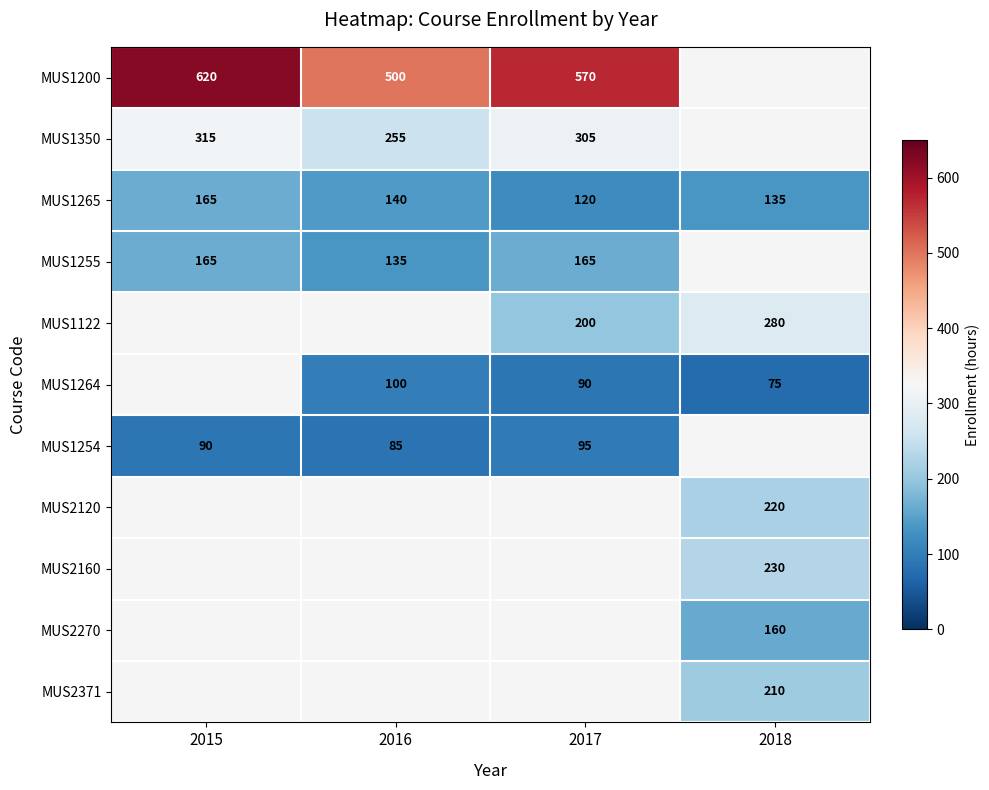

The value of MUS1254 at 2015 is 34. True or false?

False